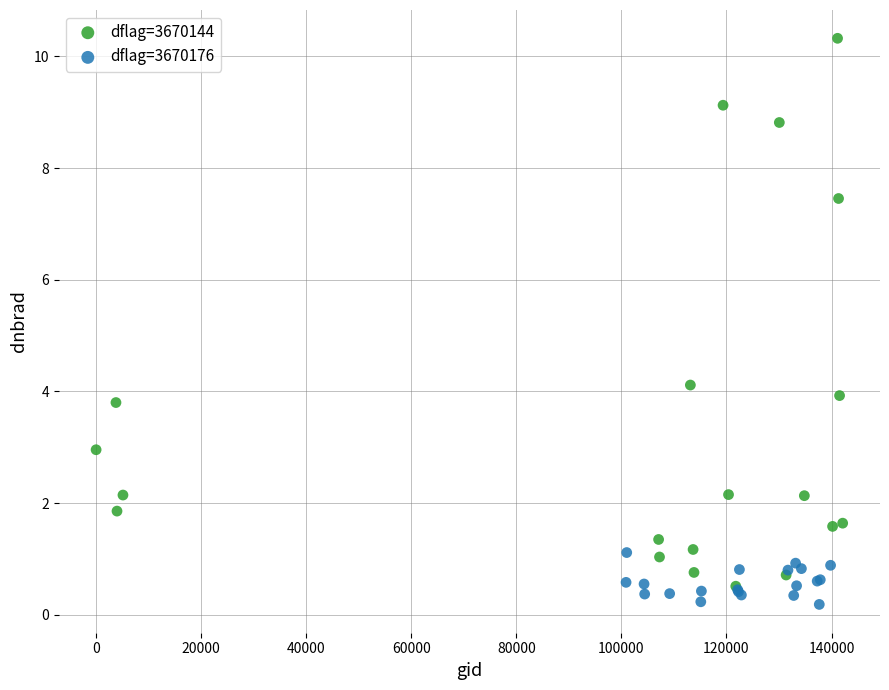

Which series has the widest spread of Y values?

dflag=3670144